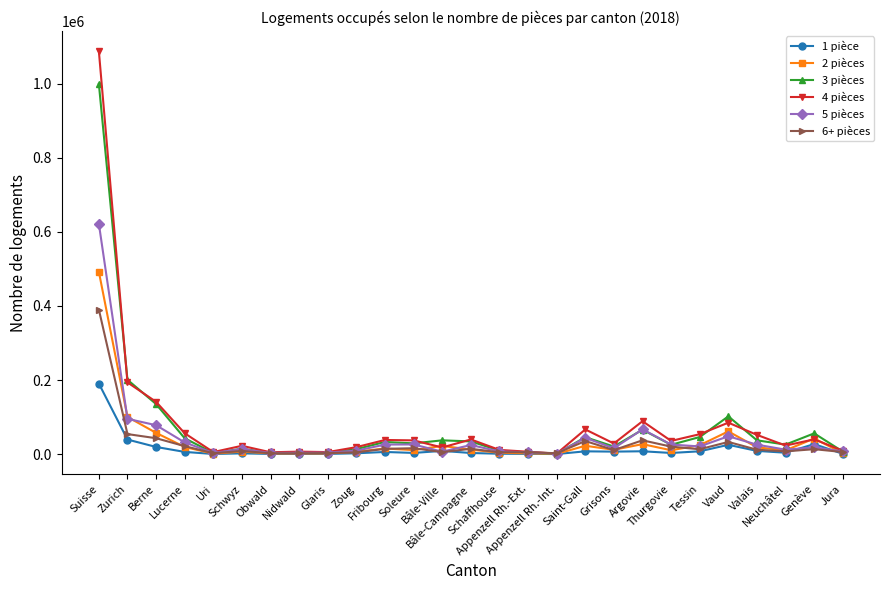

What is the label of the 6th point from the right?

Tessin